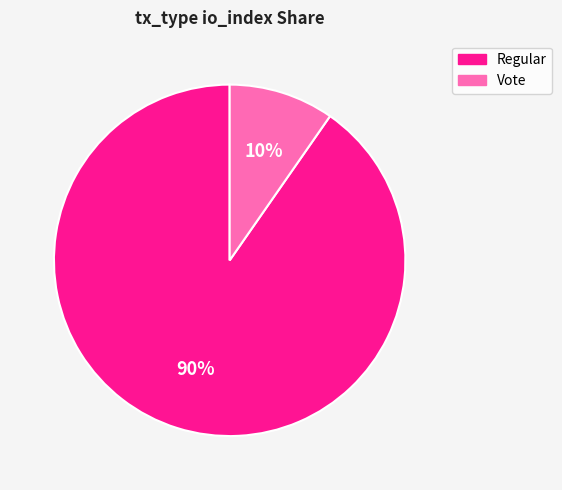

Is it true that Regular is 90% of the pie?

True